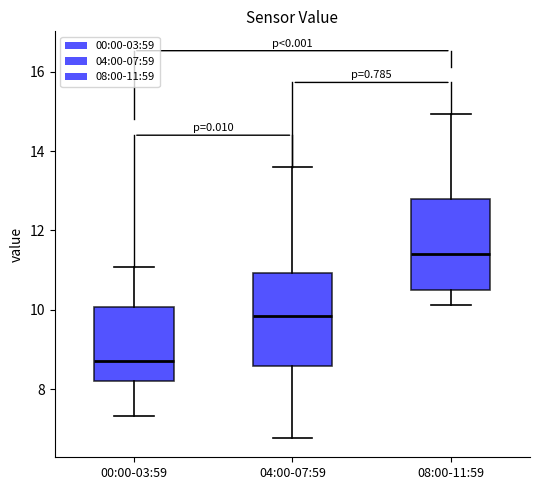

Reading left to right, read every box against the y-axis: the position of its median line, the range the box covers, and the ends of its whiskers. The values are not printed on the chart, so give them approximately, as read against the axis.

00:00-03:59: median 8.8, box 8.2 to 10.0, whiskers 7.4 to 11.0
04:00-07:59: median 9.8, box 8.6 to 11.0, whiskers 6.8 to 13.6
08:00-11:59: median 11.4, box 10.6 to 12.8, whiskers 10.2 to 15.0